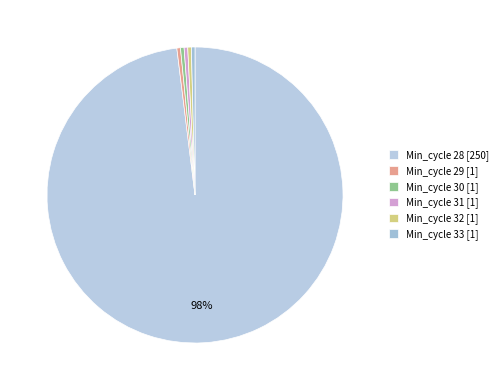

How many segments does this pie chart have?

6